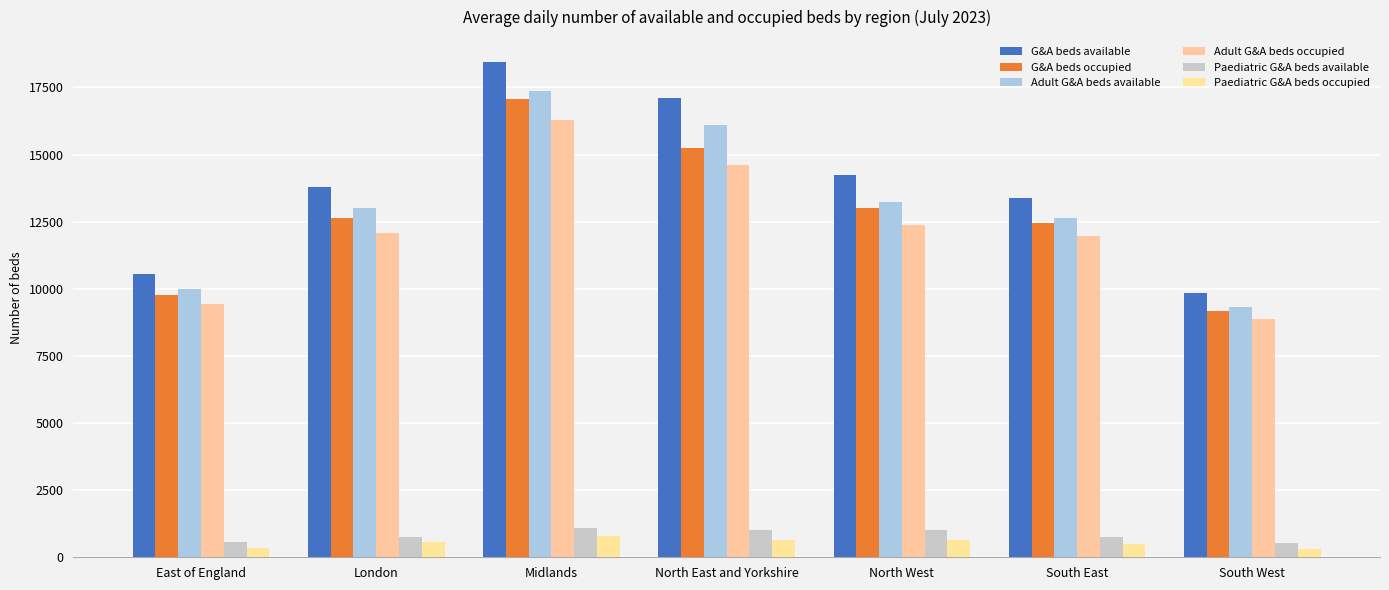

At which label is Paediatric G&A beds available closest to 808?

London